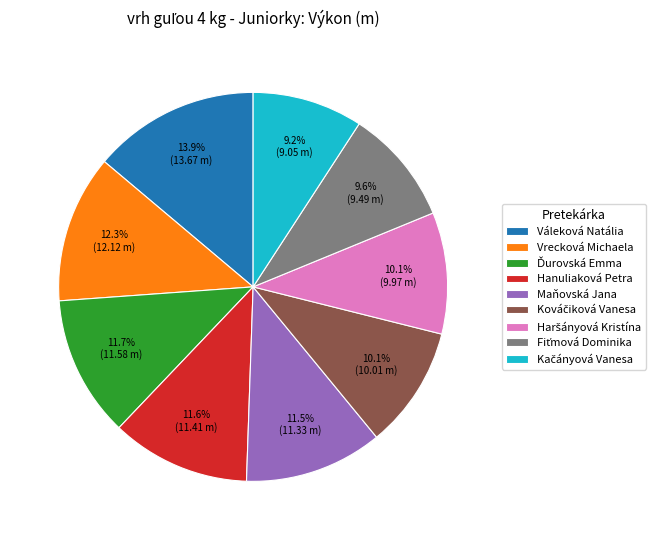

How much of the chart is everything except Hanuliaková Petra?

88.4%